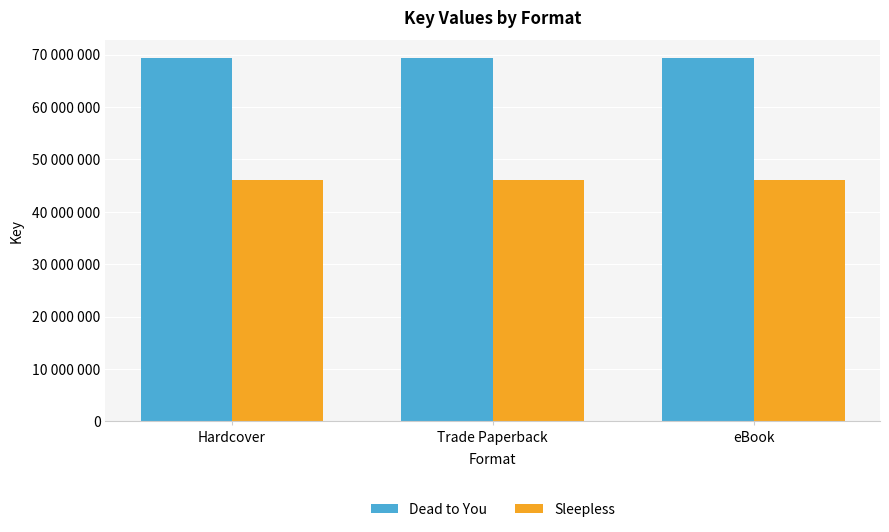

Does the chart contain stacked bars?

No